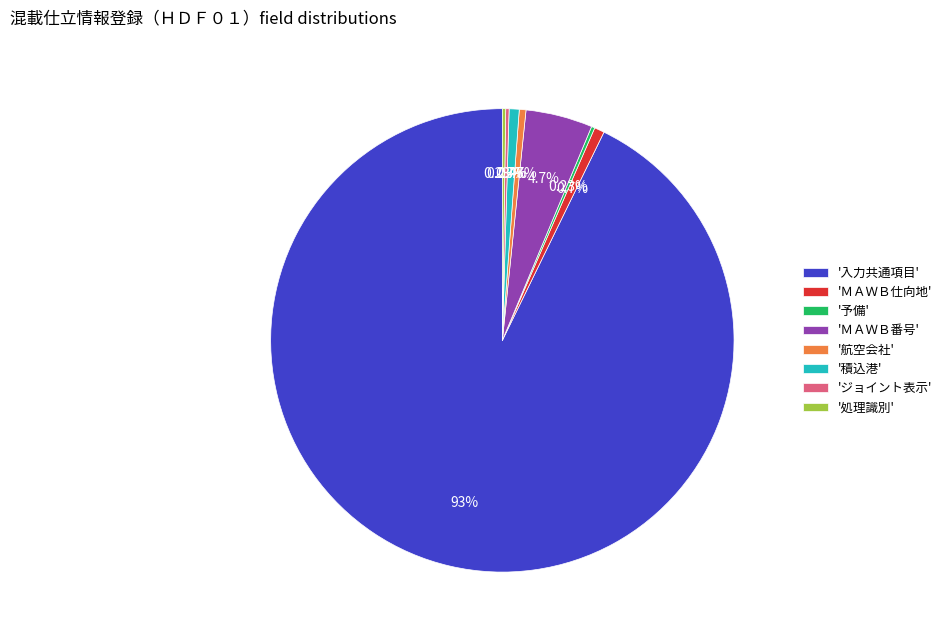

Which slice represents more than half of the pie?

'入力共通項目'